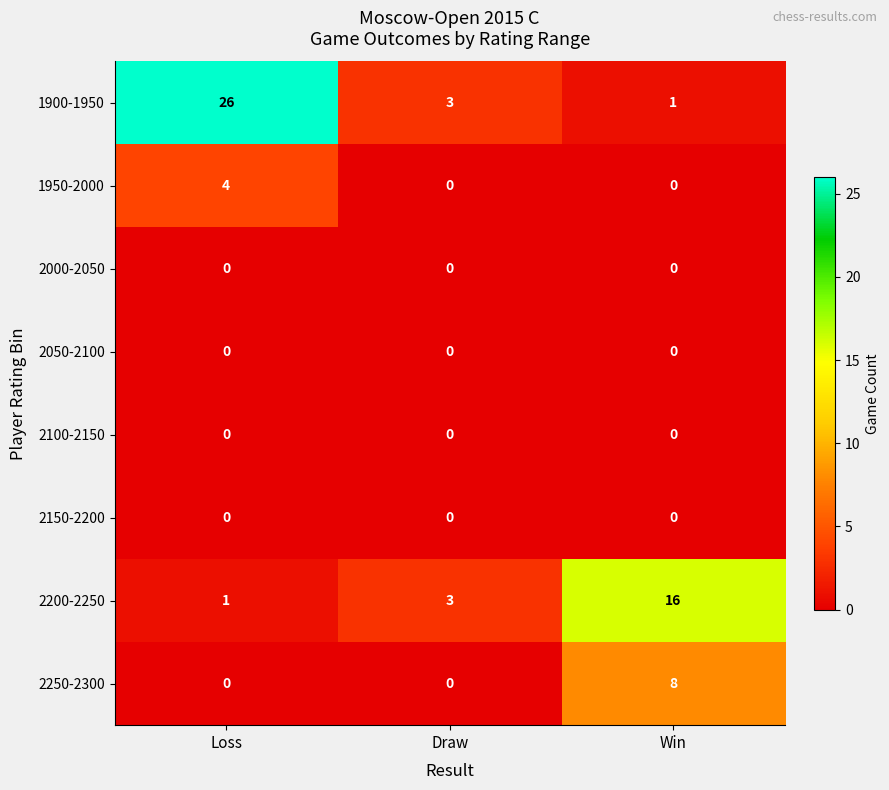

Read the 2250-2300 value at Win.

8